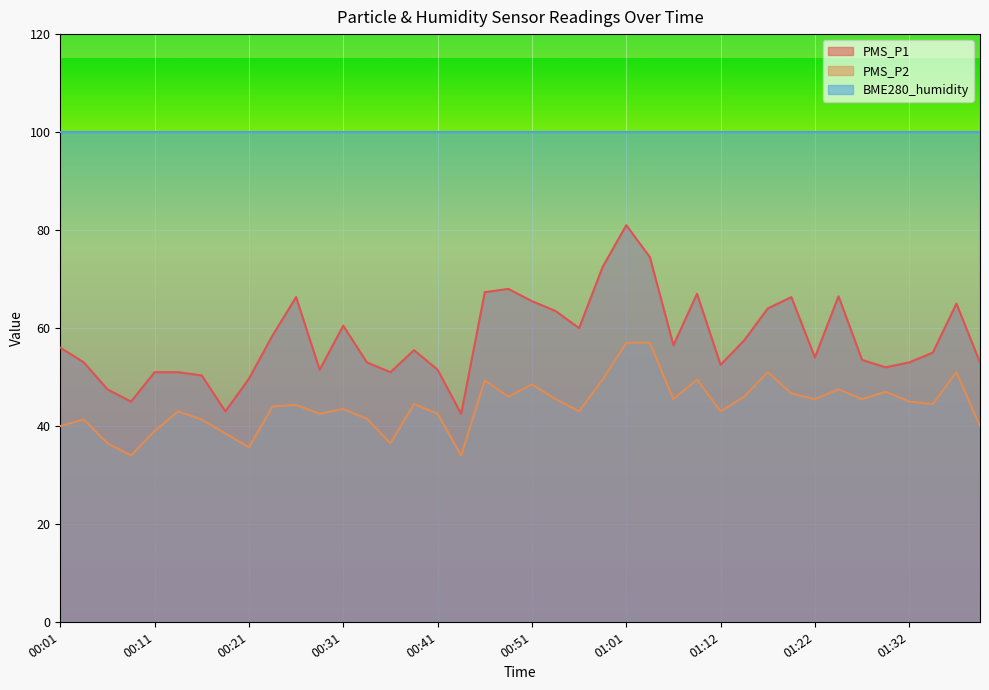

What is the highest value of the PMS_P1 series?

81.0